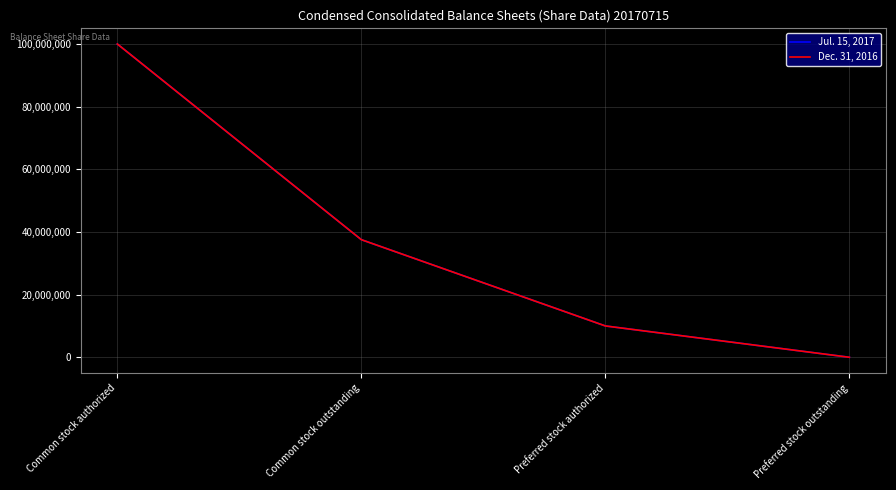

Is the value of Dec. 31, 2016 at Preferred stock authorized greater than the value of Jul. 15, 2017 at Common stock outstanding?

No